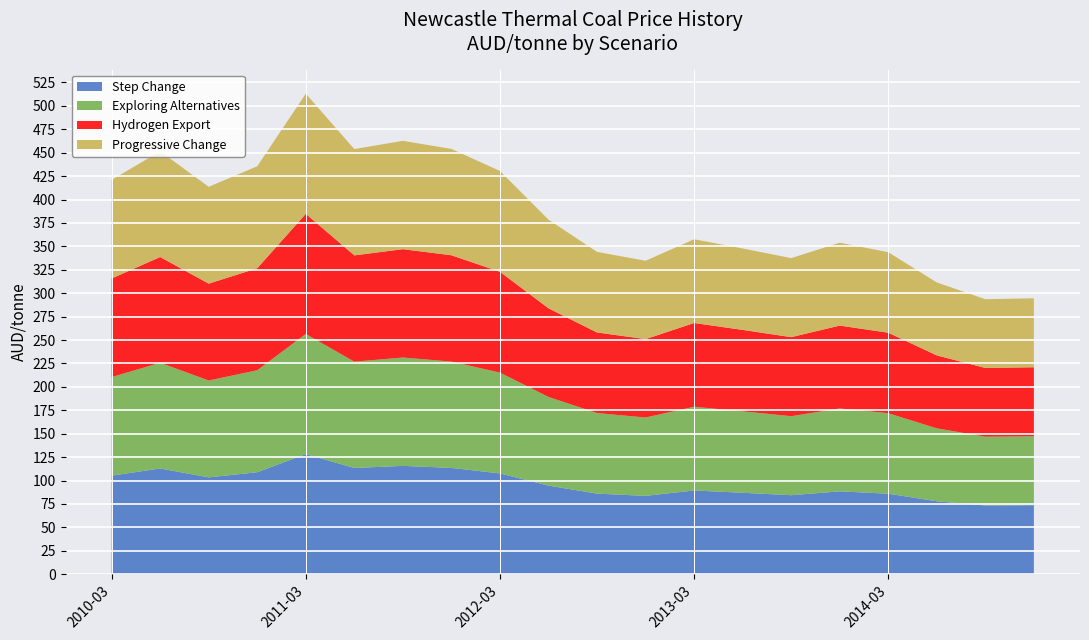

Reading left to right, transcribe all the data shown in this chart.

Step Change: 105.3	112.9	103.4	108.9	128.3	113.5	115.7	113.5	107.6	94.6	86.0	83.7	89.4	87.0	84.4	88.5	86.0	77.9	73.4	73.7
Exploring Alternatives: 105.3	112.9	103.4	108.9	128.3	113.5	115.7	113.5	107.6	94.6	86.0	83.7	89.4	87.0	84.4	88.5	86.0	77.9	73.4	73.7
Hydrogen Export: 105.3	112.9	103.4	108.9	128.3	113.5	115.7	113.5	107.6	94.6	86.0	83.7	89.4	87.0	84.4	88.5	86.0	77.9	73.4	73.7
Progressive Change: 105.3	112.9	103.4	108.9	128.3	113.5	115.7	113.5	107.6	94.6	86.0	83.7	89.4	87.0	84.4	88.5	86.0	77.9	73.4	73.7